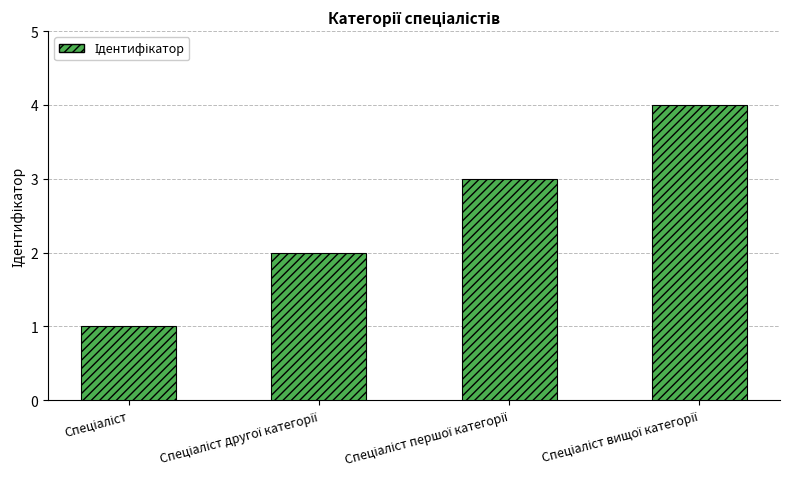

What is the sum of all values?

10